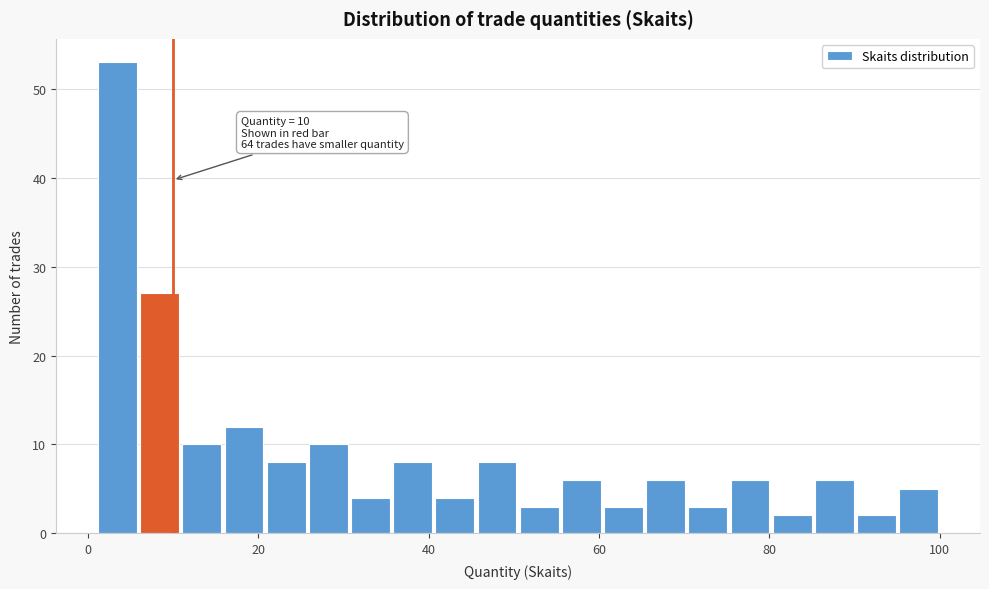

Around what value on the x-axis is the tallest bar? Give the approximate position of its centre, as read against the axis.

4